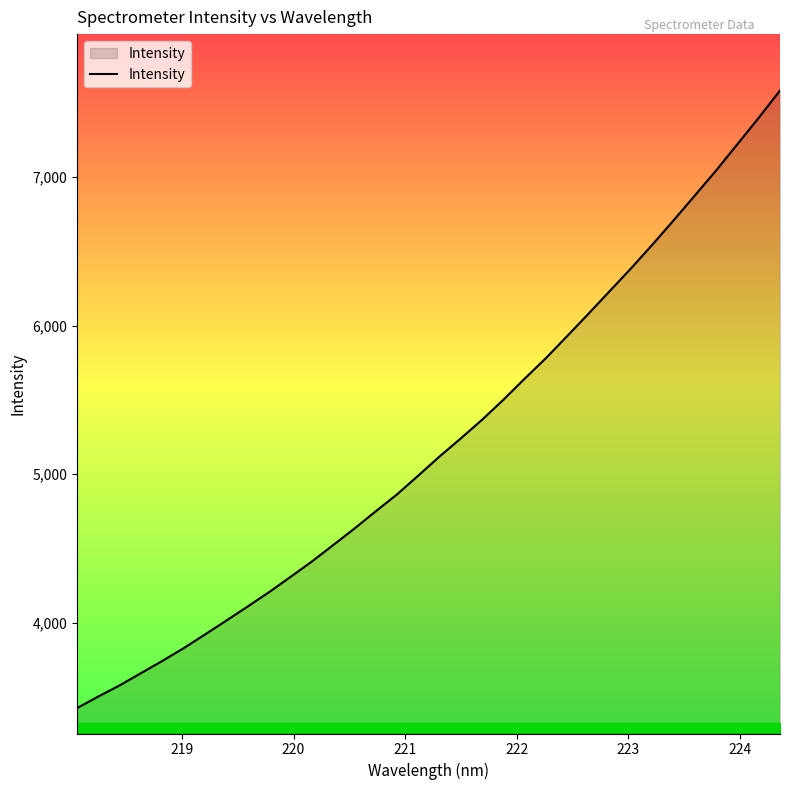

What is the difference between the maximum and minimum values?

4151.3